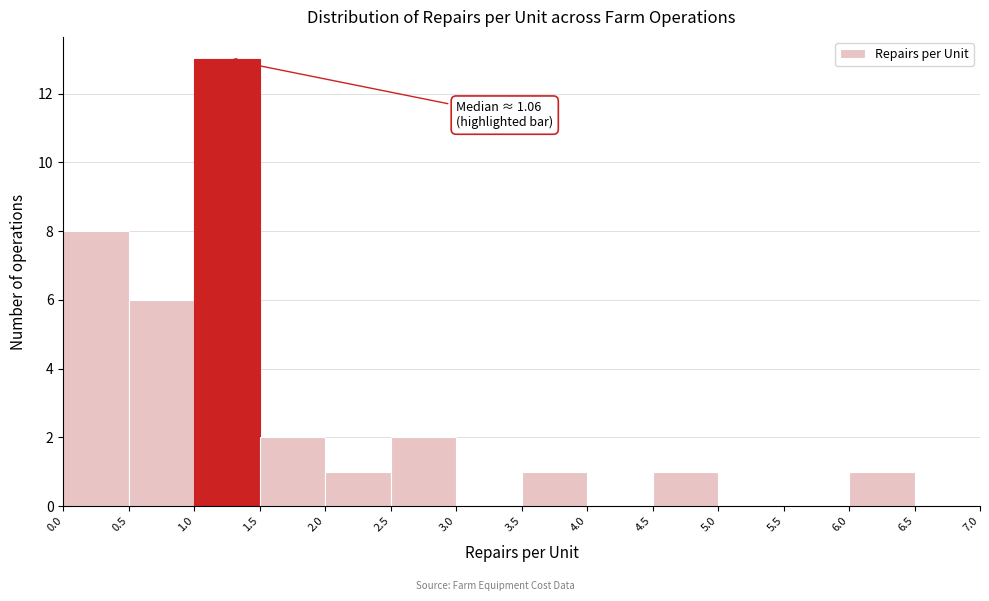

Over which range of the x-axis is the bar tallest?

1.0 to 1.5